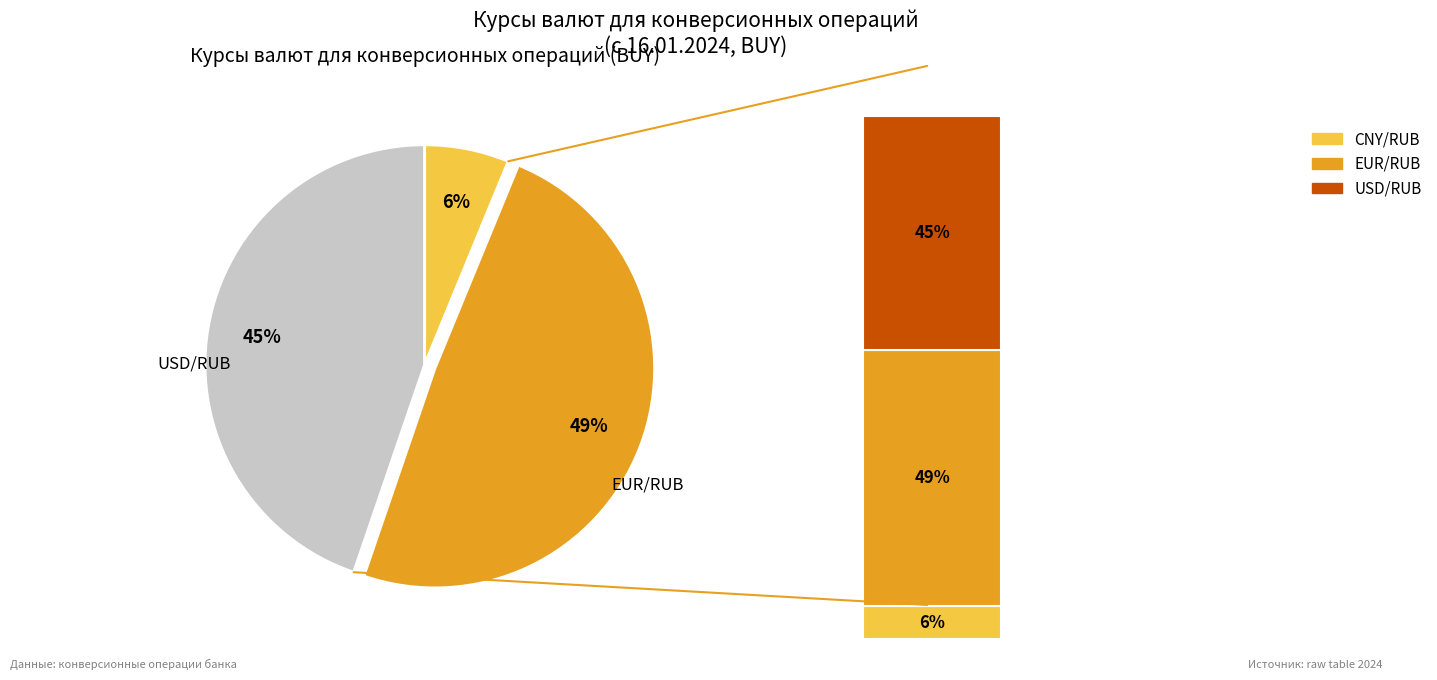

Which slice is the smallest?

CNY/RUB